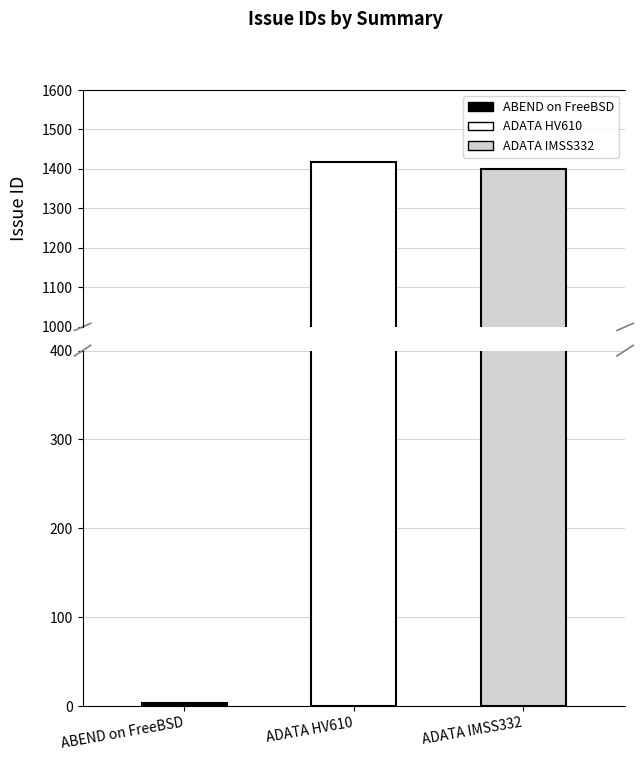

What is the maximum value shown in the chart?

1417